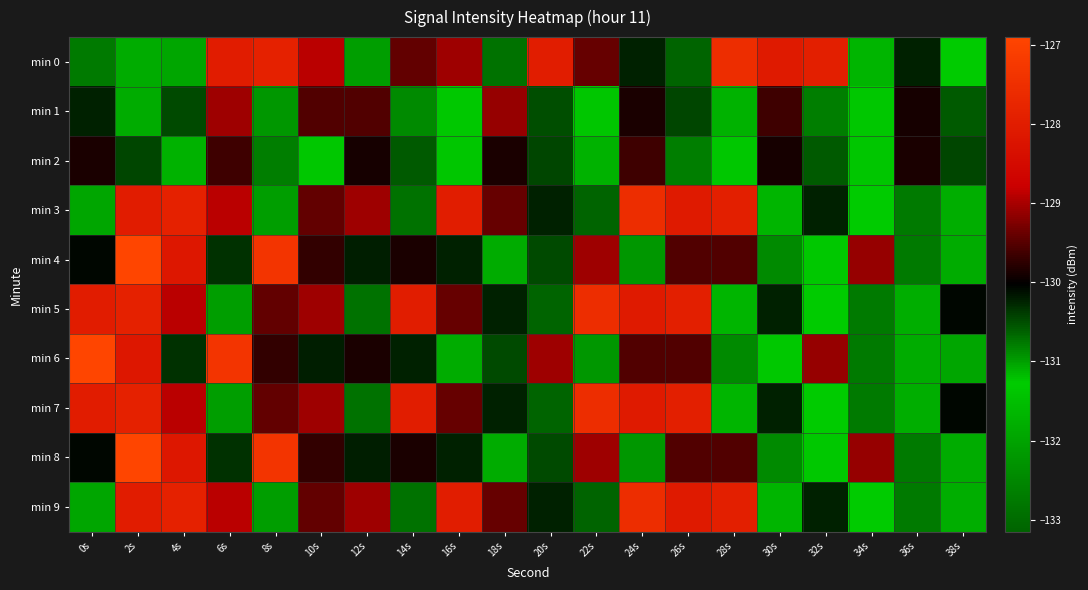

At which category is the sum across all series the highest?

2s